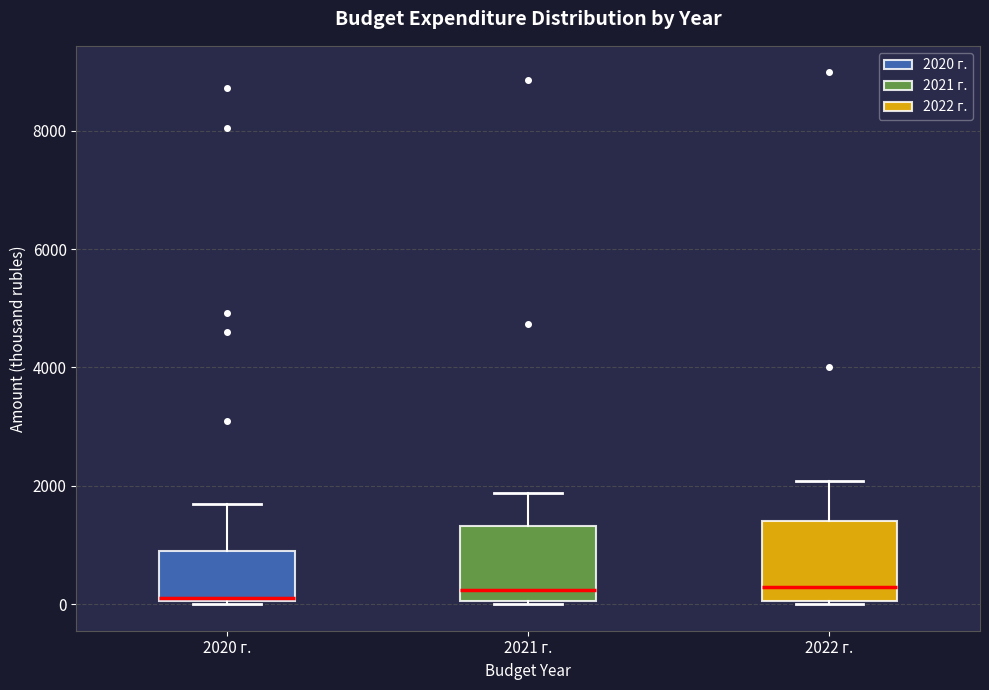

Where is the upper edge of the box for 2022 г. on the y-axis? The values are not printed on the chart, so give them approximately, as read against the axis.

1400